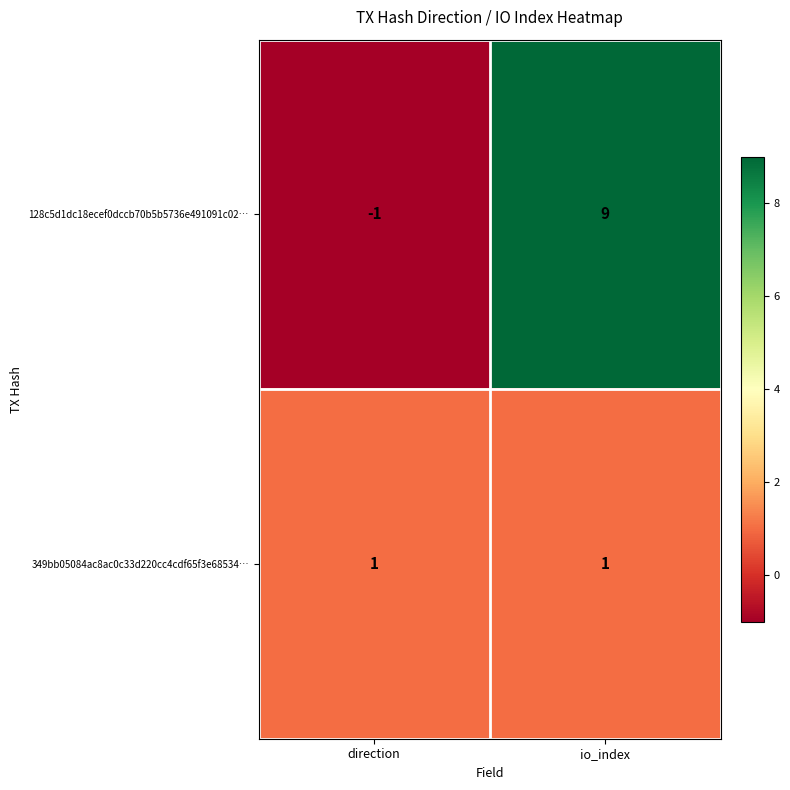

Which series has the widest spread of values?

128c5d1dc18ecef0dccb70b5b5736e491091c02…